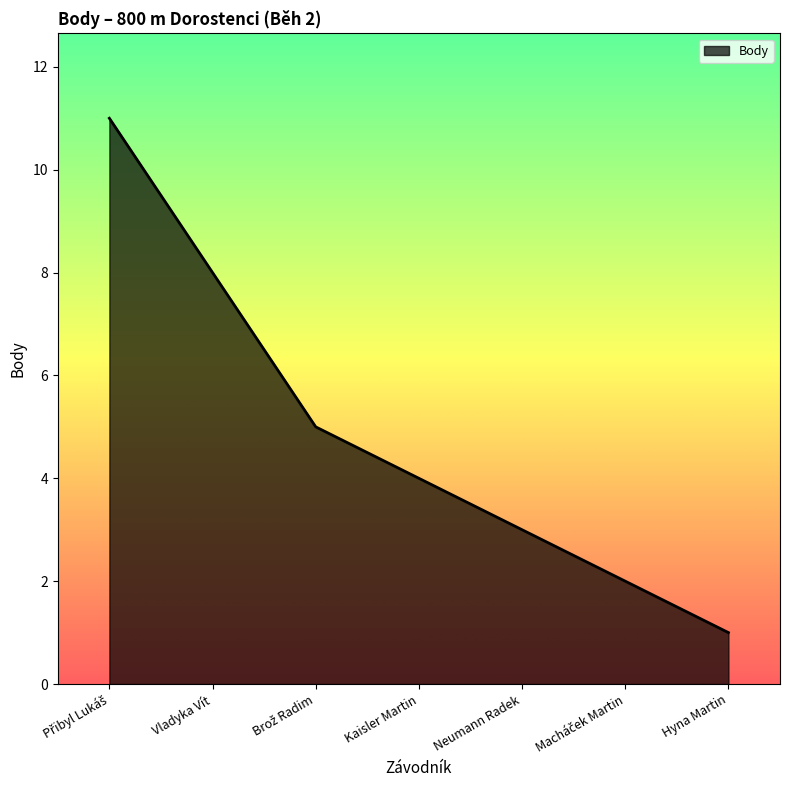

At which category does the chart reach its minimum across all series?

Hyna Martin